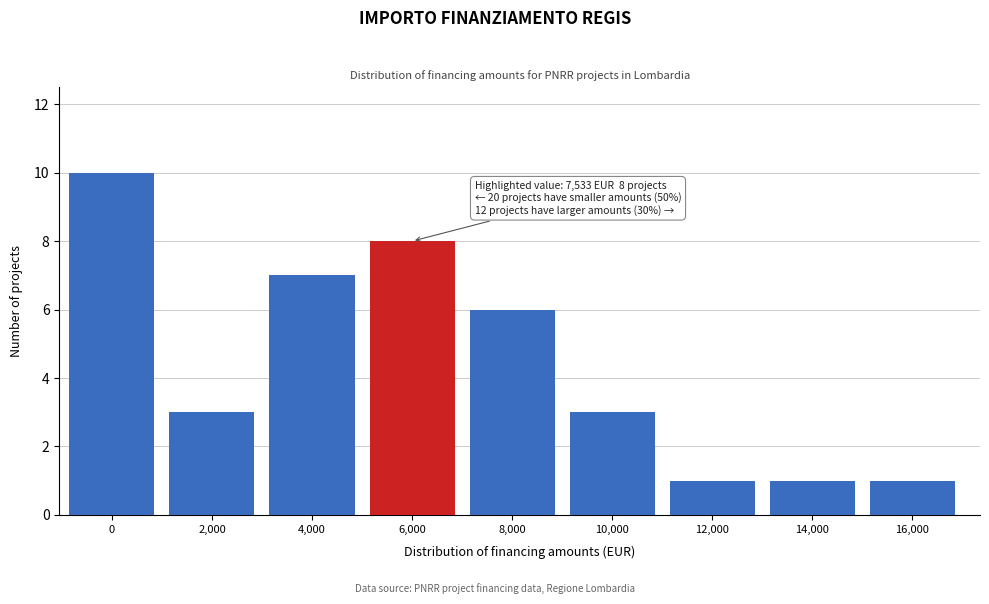

Reading left to right, transcribe all the data shown in this chart.

10	3	7	8	6	3	1	1	1